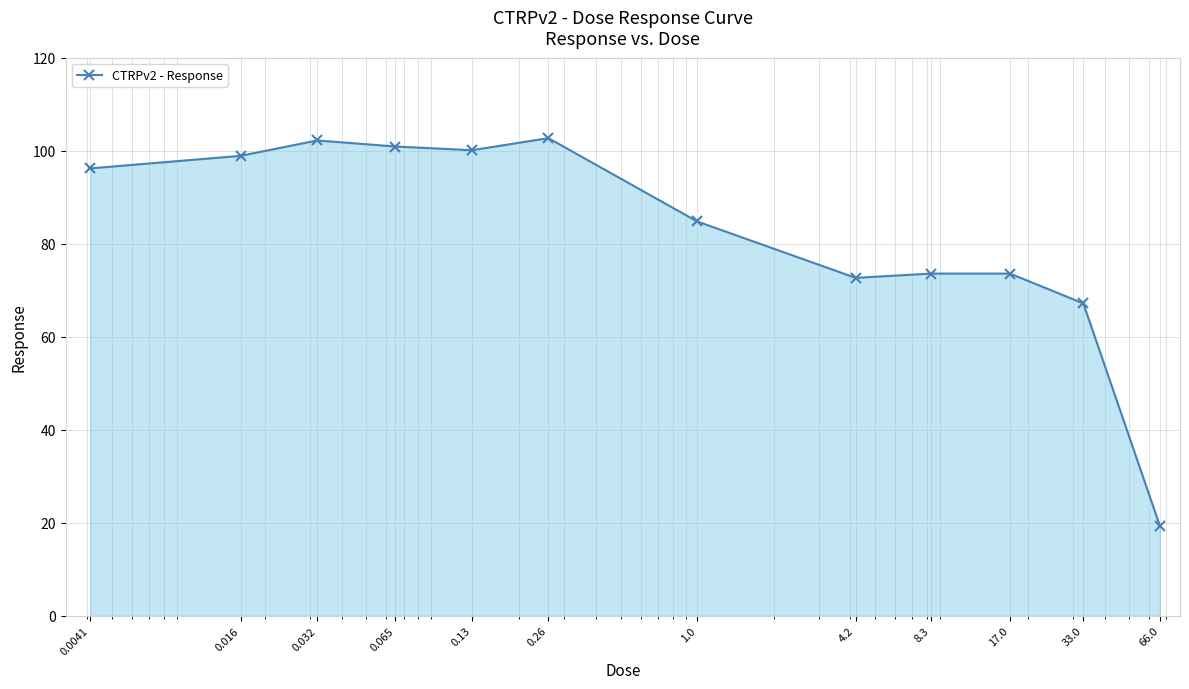

What is the average value?

82.7